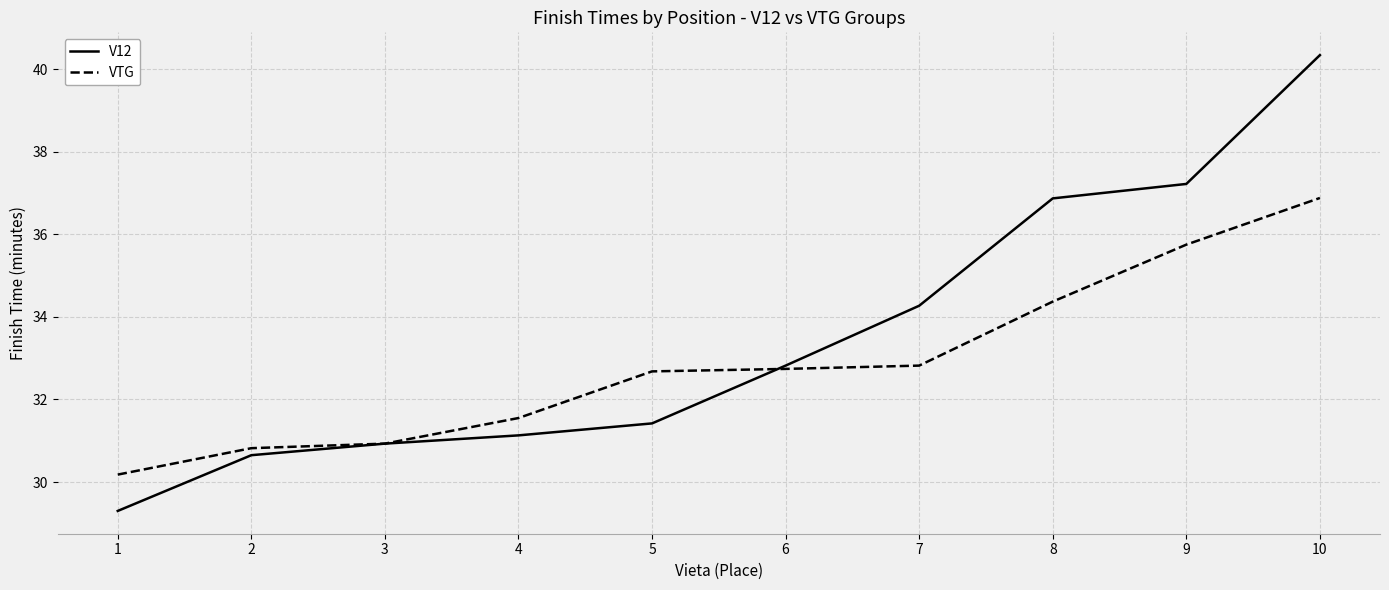

The V12 series shows 21.2 at 10. True or false?

False